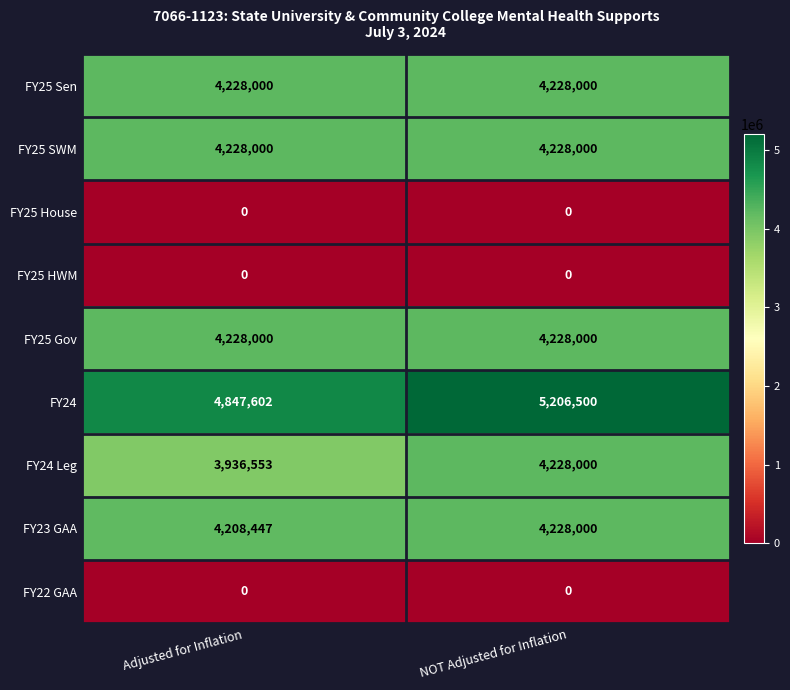

What is the difference between the highest and lowest values at Adjusted for Inflation?

4847602